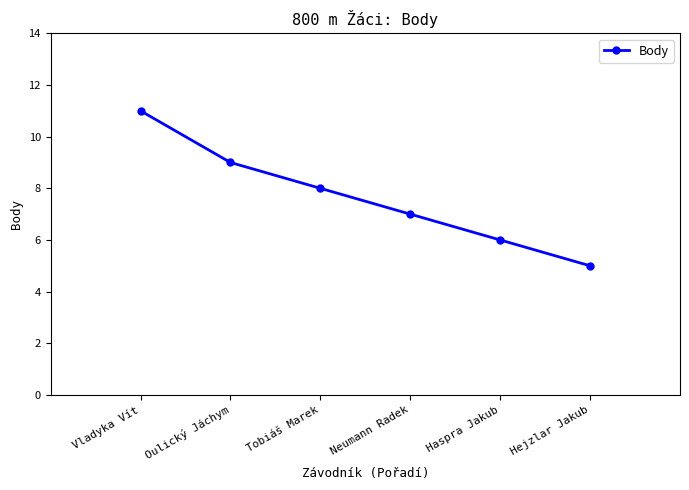

What is the change in value from Oulický Jáchym to Neumann Radek?

-2